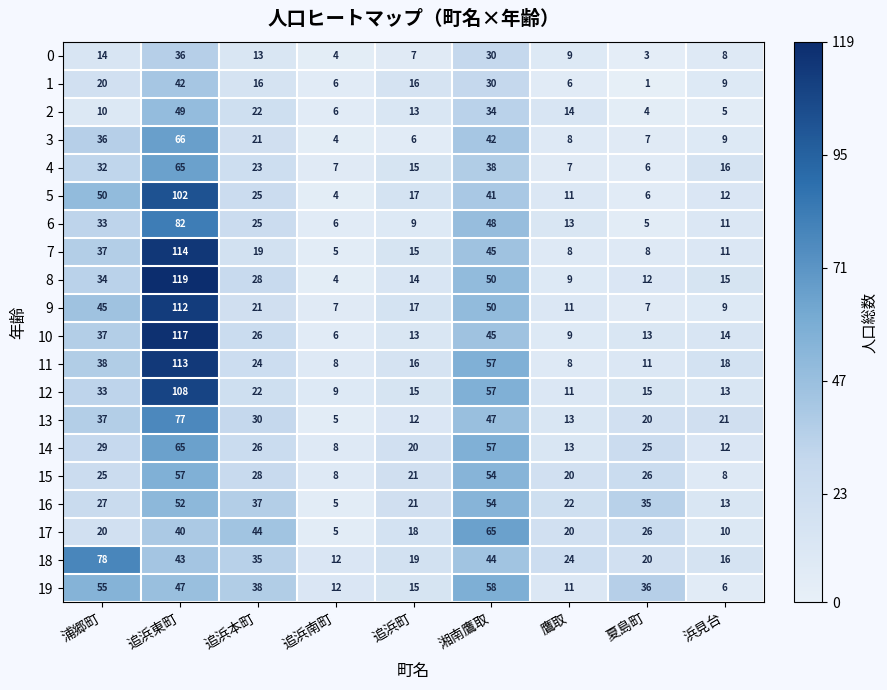

What is the average value of the 18 series?

32